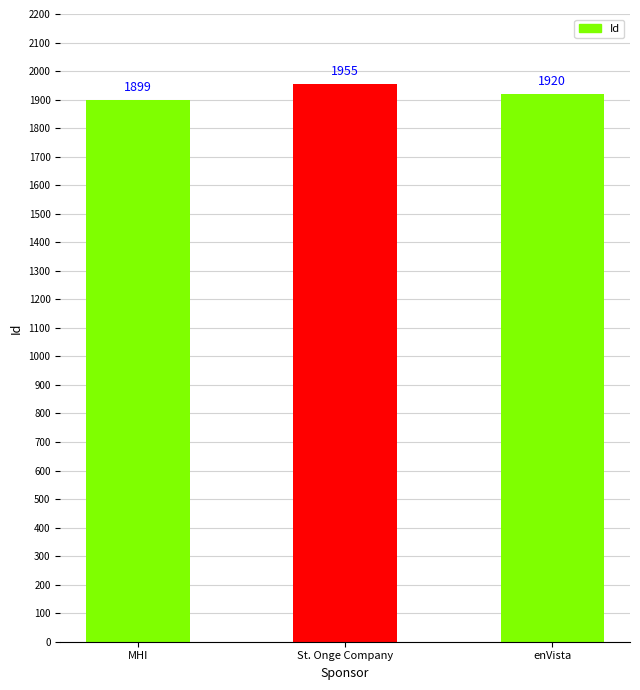

How many series are shown in this chart?

1